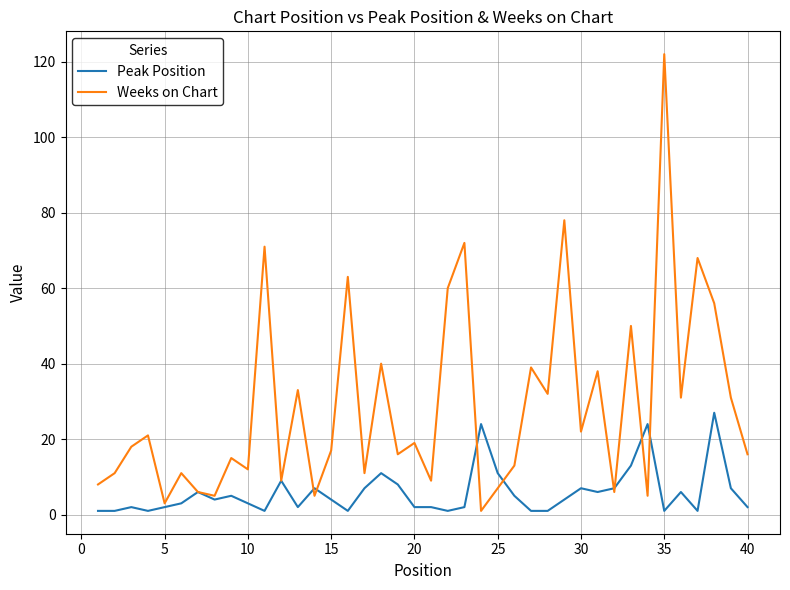

List the series in order of their peak value, highest first.

Weeks on Chart, Peak Position